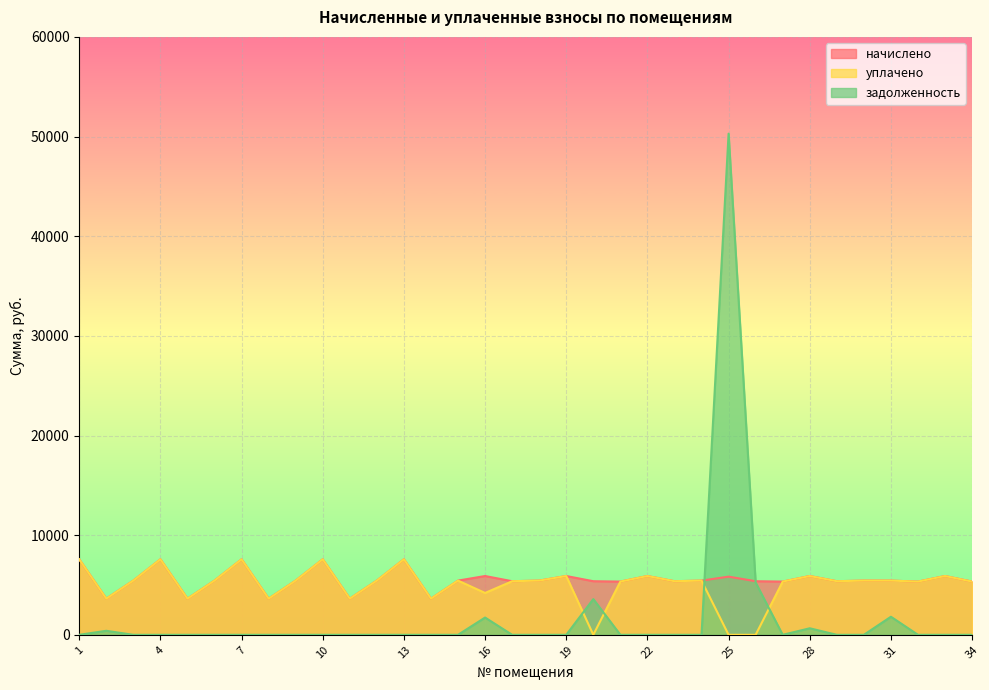

Reading left to right, list all the values displayed in this chart.

начислено: 1=7576.2	2=3626.6	3=5440.0	4=7576.2	5=3626.6	6=5440.0	7=7576.2	8=3626.6	9=5440.0	10=7576.2	11=3626.6	12=5440.0	13=7576.2	14=3626.6	15=5440.0	16=5899.5	17=5377.9	18=5440.0	19=5899.5	20=5377.9	21=5340.6	22=5899.5	23=5377.9	24=5440.0	25=5837.4	26=5377.9	27=5340.6	28=5899.5	29=5377.9	30=5440.0	31=5440.0	32=5340.6	33=5899.5	34=5340.6
уплачено: 1=7576.2	2=3626.6	3=5440.0	4=7576.2	5=3626.6	6=5440.0	7=7576.2	8=3626.6	9=5440.0	10=7576.2	11=3626.6	12=5440.0	13=7576.2	14=3626.6	15=5440.0	16=4200.0	17=5377.9	18=5440.0	19=5899.5	20=0.0	21=5340.6	22=5899.5	23=5377.9	24=5440.0	25=0.0	26=0.0	27=5340.6	28=5899.5	29=5377.9	30=5440.0	31=5440.0	32=5340.6	33=5899.5	34=5340.6
задолженность: 1=0.0	2=403.0	3=0.0	4=0.0	5=0.0	6=0.0	7=0.0	8=0.0	9=0.0	10=0.0	11=0.0	12=0.0	13=0.0	14=0.0	15=0.0	16=1733.0	17=0.0	18=0.0	19=0.0	20=3585.2	21=0.0	22=0.0	23=0.0	24=0.0	25=50290.0	26=5248.0	27=0.0	28=655.5	29=0.0	30=0.0	31=1813.3	32=0.0	33=0.0	34=0.0